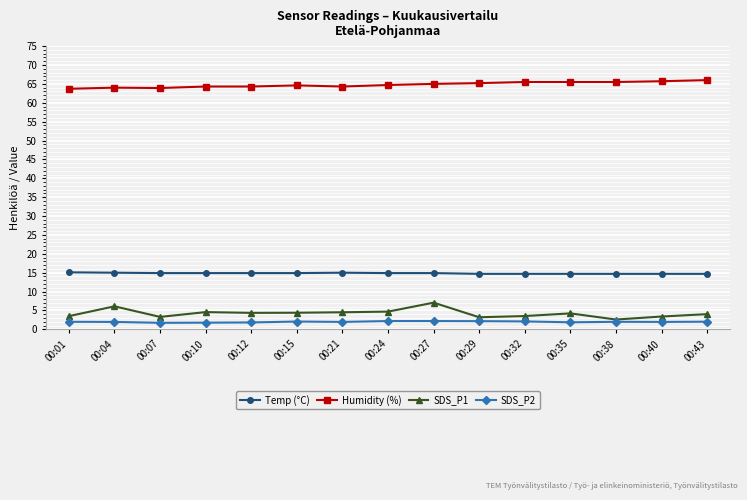

What is the value of the Temp (°C) point at the 15th from the left?

14.7